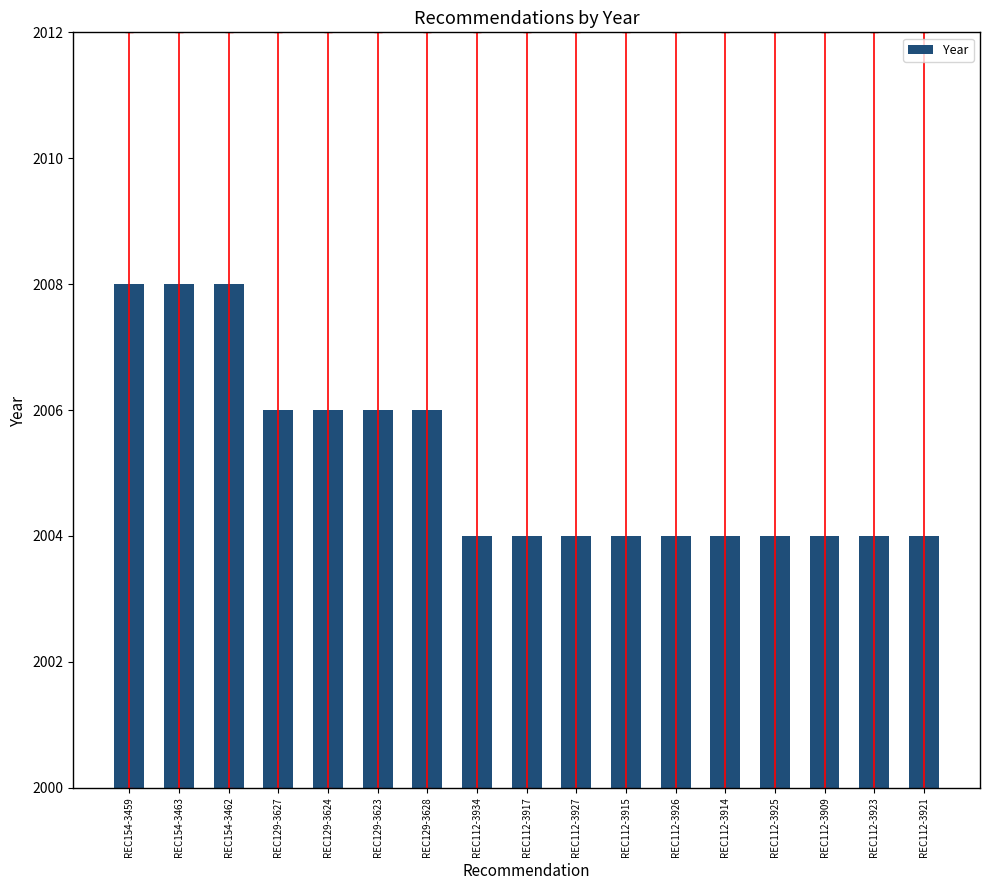

What is the value of the 11th bar from the left?

2004